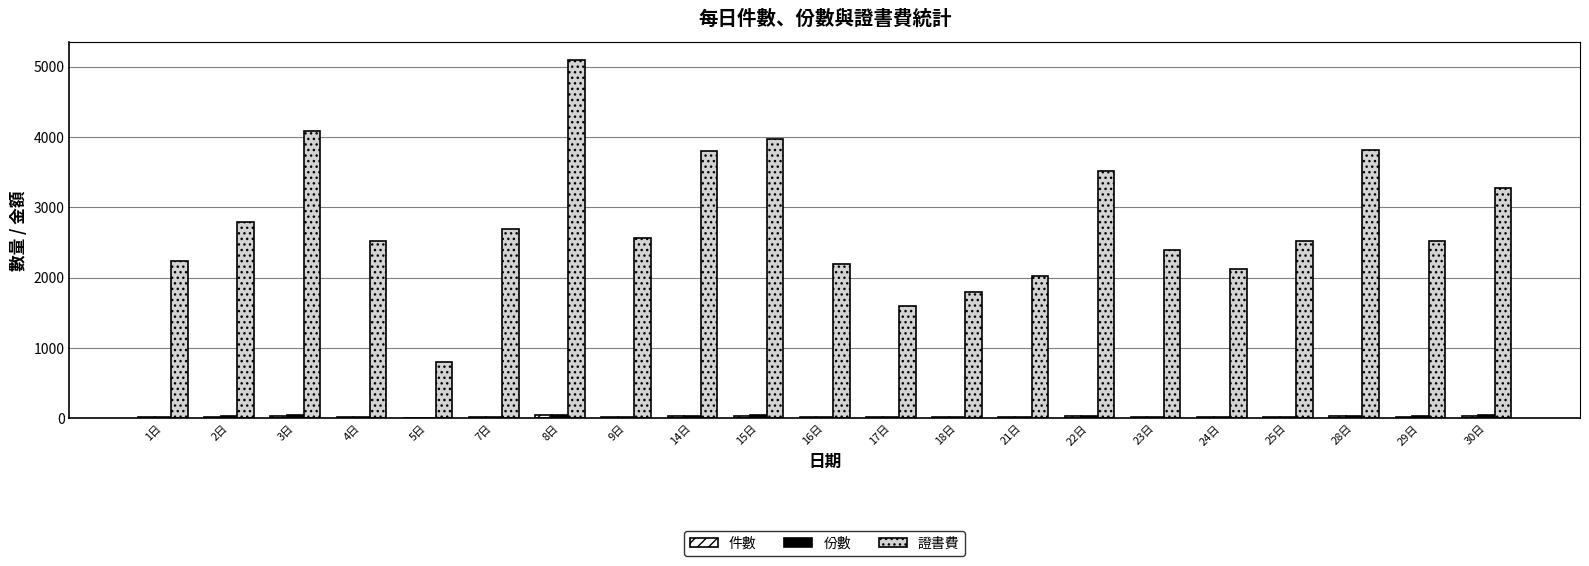

What is the difference between the 份數 values at 9日 and 7日?

1